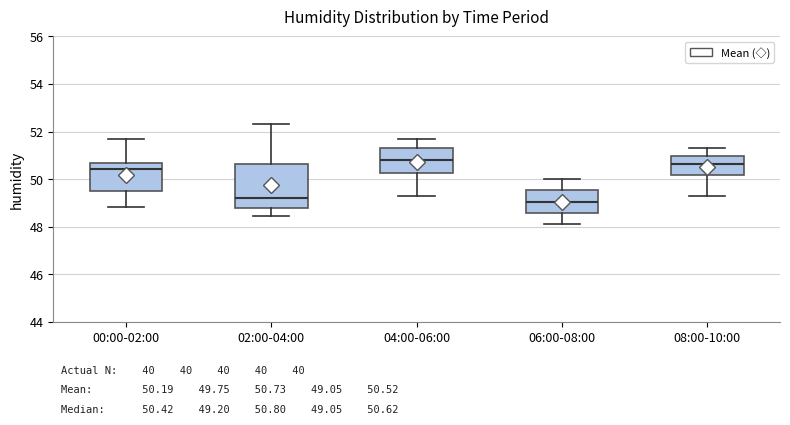

Which box is the tallest, from its lower edge to its upper edge?

02:00-04:00